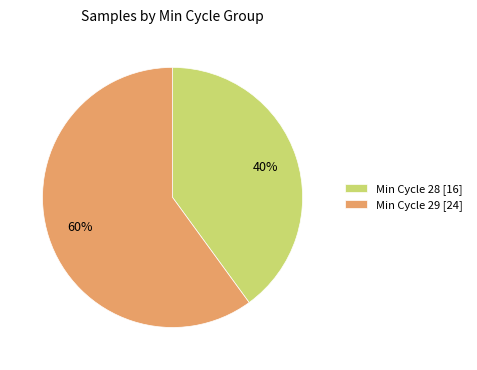

Rank the categories by value from highest to lowest.

Min Cycle 29 [24], Min Cycle 28 [16]